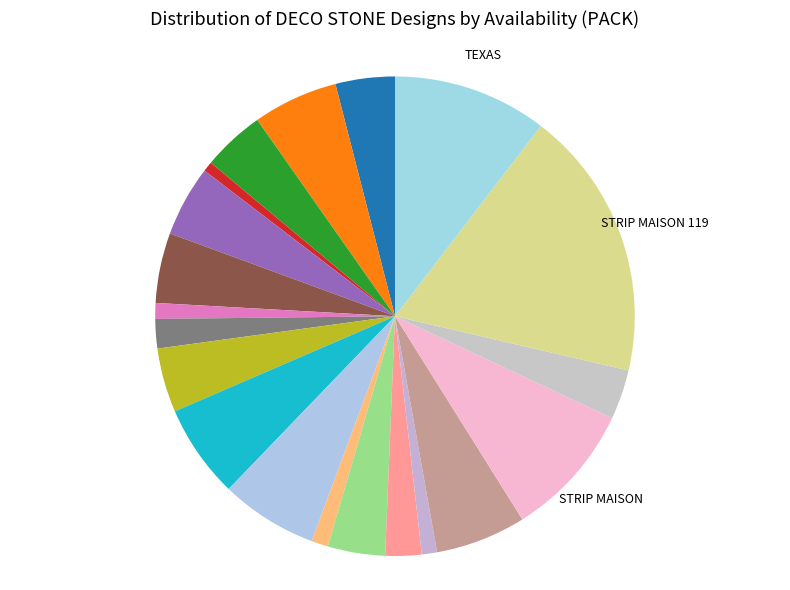

How many segments does this pie chart have?

20